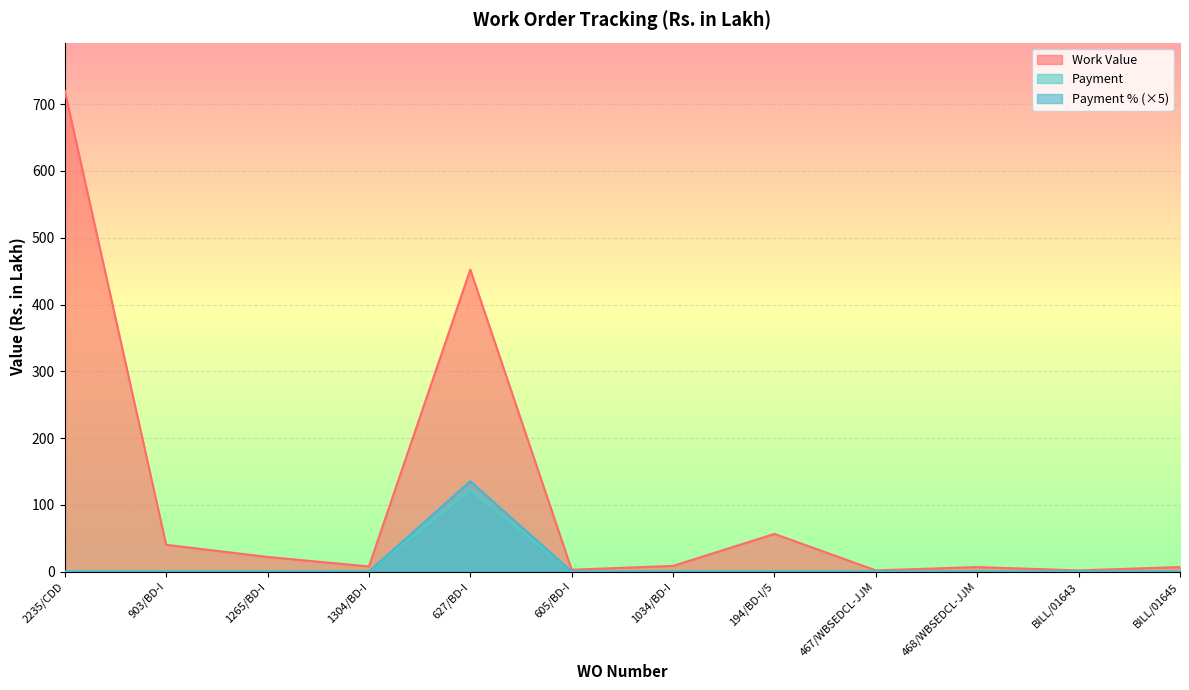

Where is Payment % nearest to the value 67?

2235/CDD